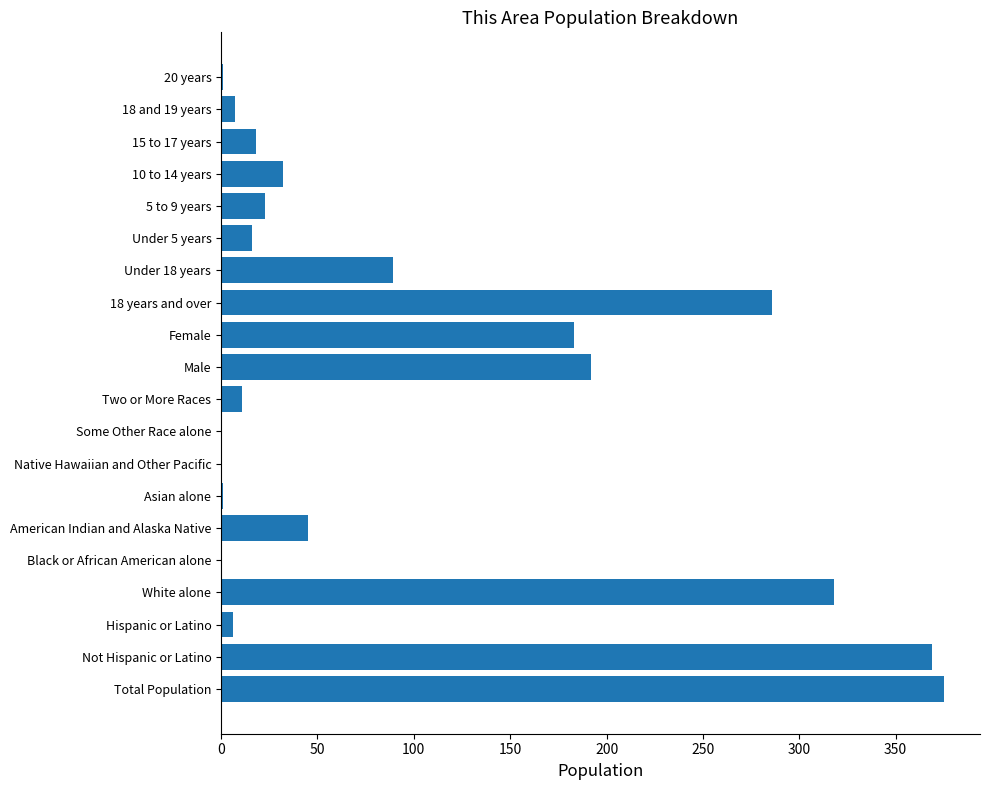

What is the sum of all values?

1972